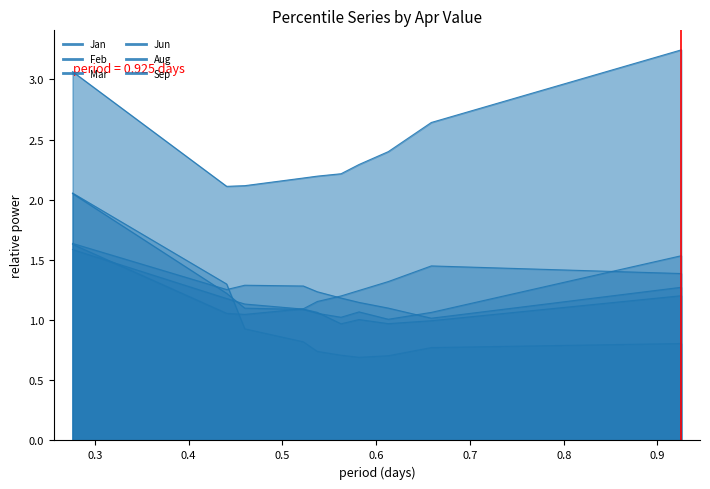

What is the total value across all series at pct45?

7.4